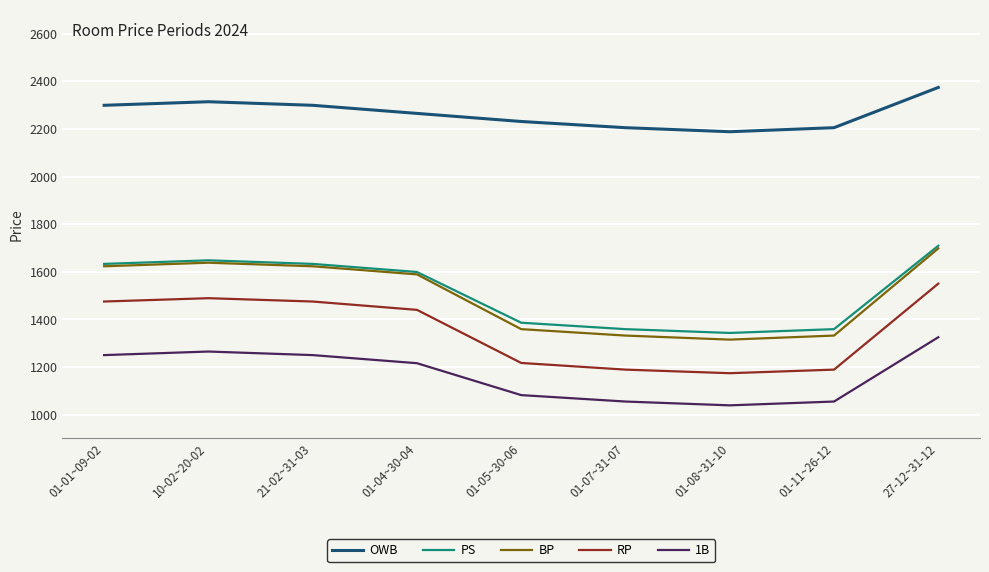

True or false: RP has a value of 2645 at 21-02~31-03.

False